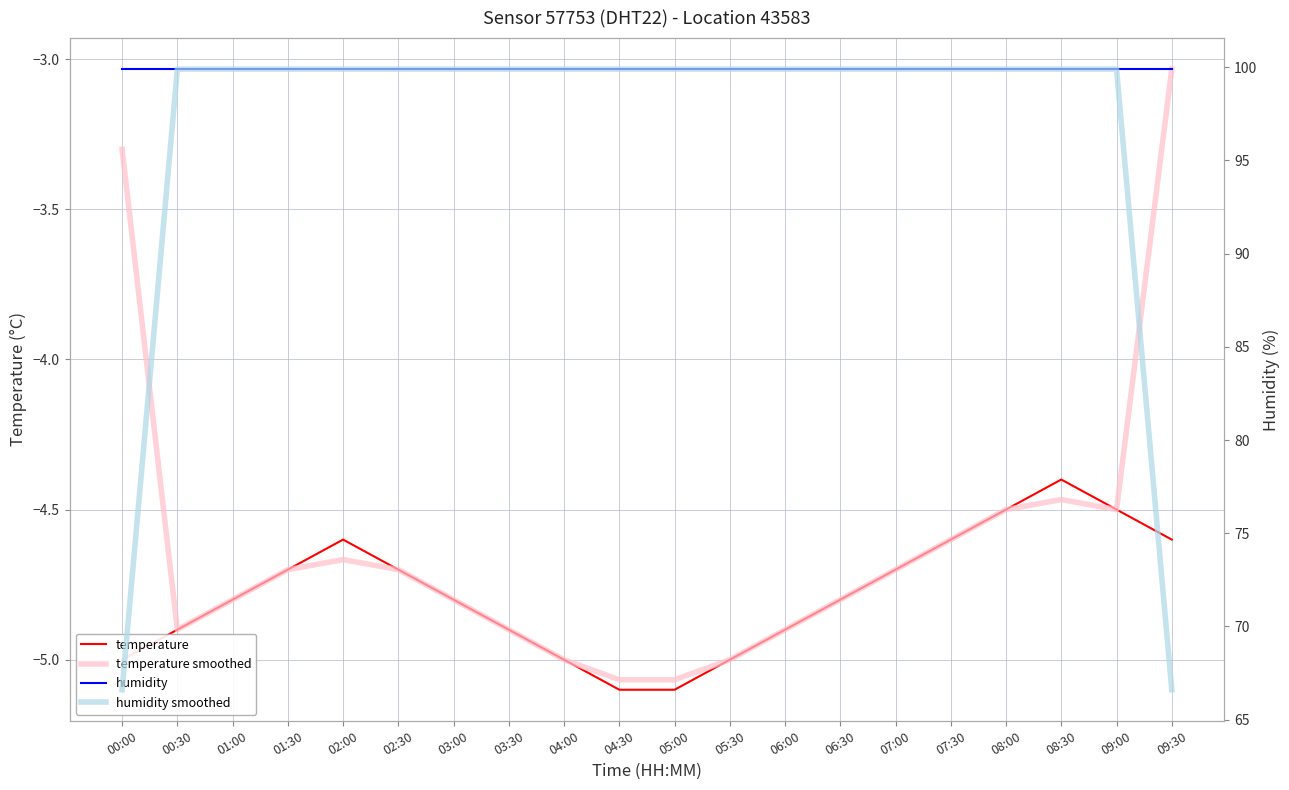

Between 08:00 and 04:00, which is larger?

08:00